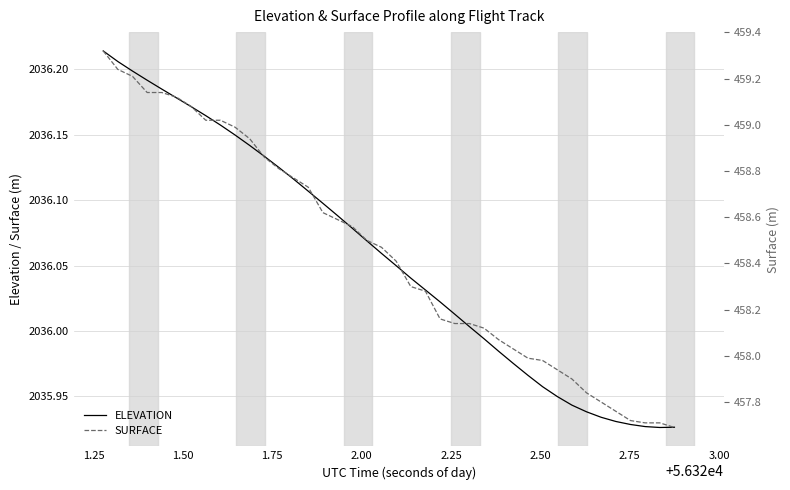

Reading left to right, transcribe all the data shown in this chart.

ELEVATION: 2036.2	2036.2	2036.2	2036.2	2036.2	2036.2	2036.2	2036.2	2036.2	2036.1	2036.1	2036.1	2036.1	2036.1	2036.1	2036.1	2036.1	2036.1	2036.1	2036.1	2036.0	2036.0	2036.0	2036.0	2036.0	2036.0	2036.0	2036.0	2036.0	2036.0	2036.0	2035.9	2035.9	2035.9	2035.9	2035.9	2035.9	2035.9	2035.9	2035.9
SURFACE: 459.3	459.2	459.2	459.1	459.1	459.1	459.1	459.0	459.0	459.0	458.9	458.9	458.8	458.8	458.7	458.6	458.6	458.6	458.5	458.5	458.4	458.3	458.3	458.2	458.1	458.1	458.1	458.1	458.0	458.0	458.0	457.9	457.9	457.8	457.8	457.8	457.7	457.7	457.7	457.7